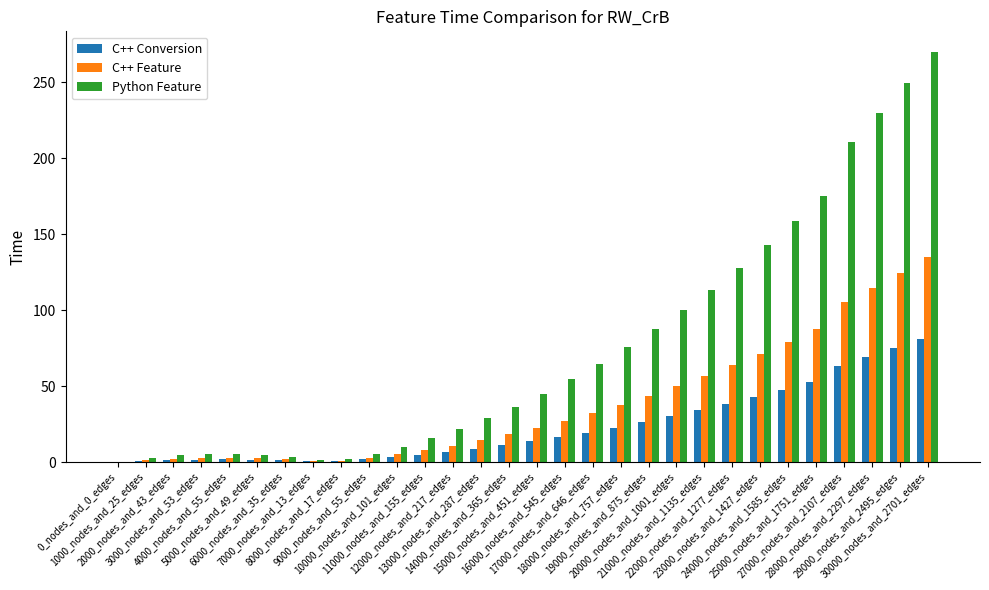

What is the sum of all C++ Feature values?

1126.1